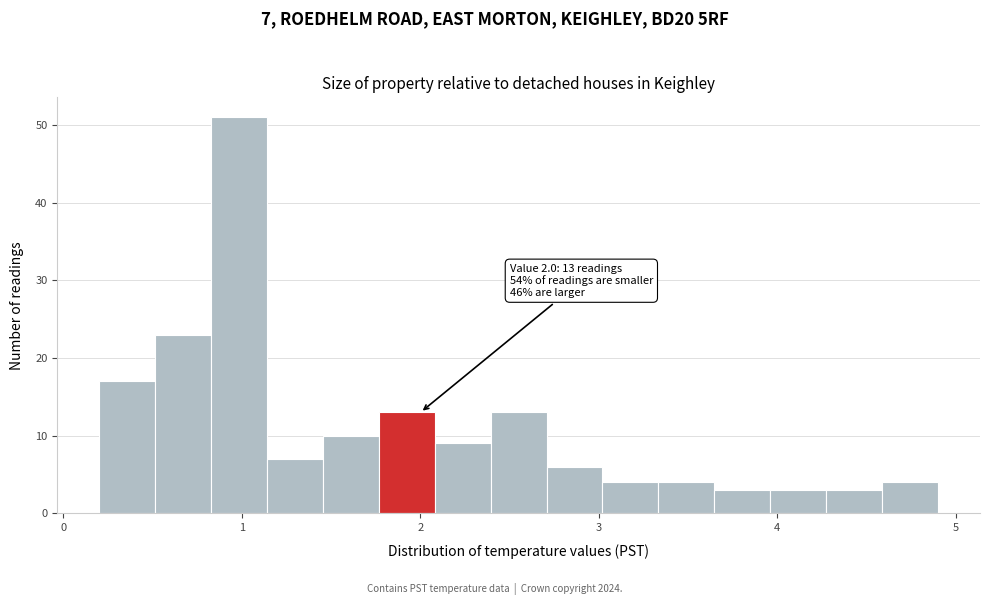

Around what value on the x-axis is the tallest bar? Give the approximate position of its centre, as read against the axis.

1.0